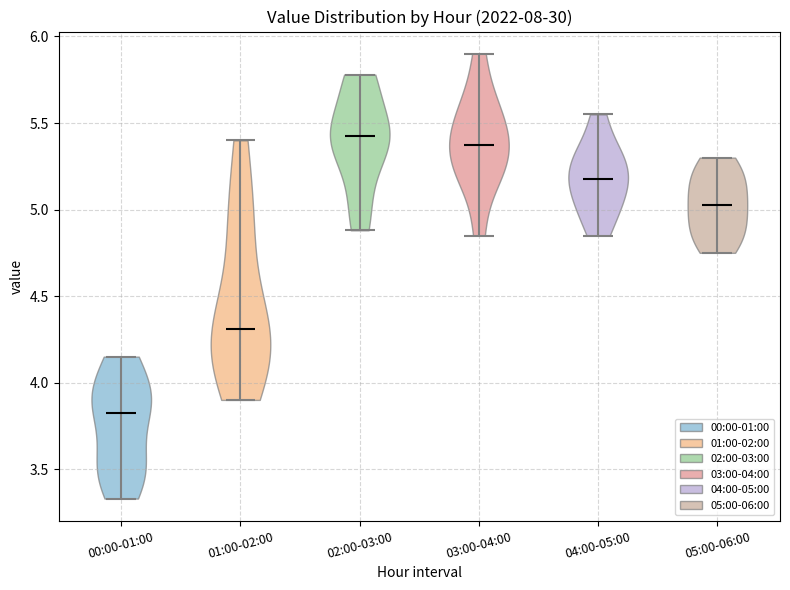

Reading left to right, read every violin against the y-axis: where its median line is, and the lowest and highest points it reaches. The values are not printed on the chart, so give them approximately, as read against the axis.

00:00-01:00: median line 3.85, lowest point 3.35, highest point 4.15
01:00-02:00: median line 4.30, lowest point 3.90, highest point 5.40
02:00-03:00: median line 5.45, lowest point 4.90, highest point 5.80
03:00-04:00: median line 5.40, lowest point 4.85, highest point 5.90
04:00-05:00: median line 5.20, lowest point 4.85, highest point 5.55
05:00-06:00: median line 5.05, lowest point 4.75, highest point 5.30